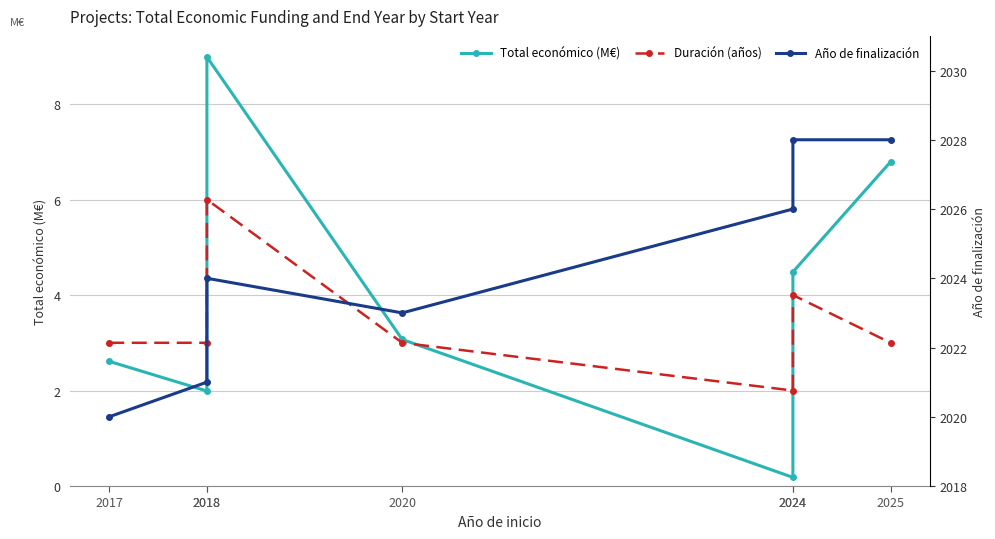

Between 2017 and 2024, which series saw the biggest shift?

Año de finalización